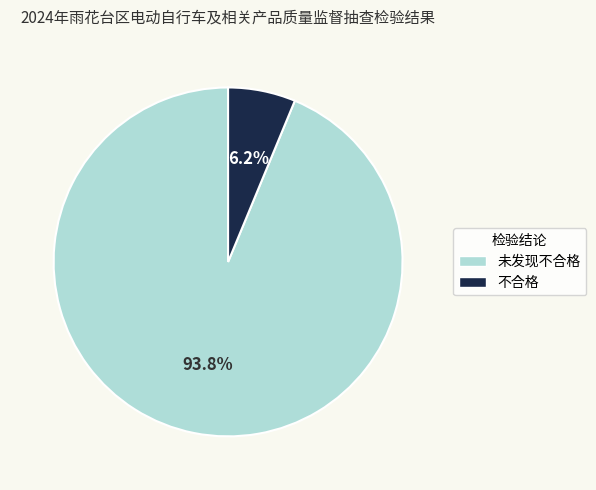

How many segments does this pie chart have?

2